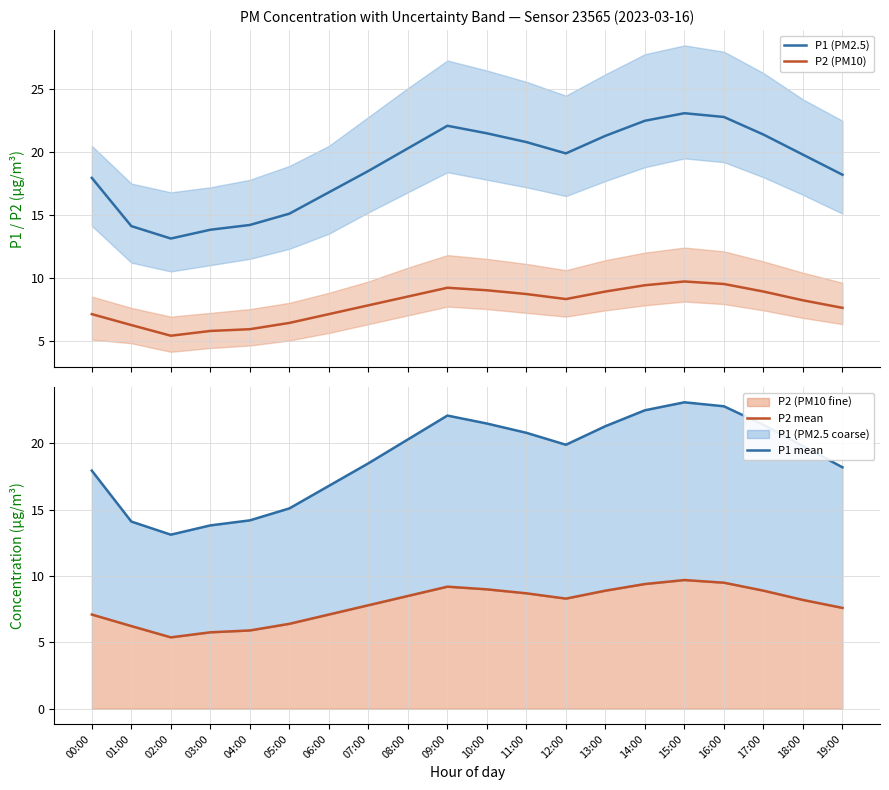

Is it true that P1 mean equals 10.2 at 16:00?

False